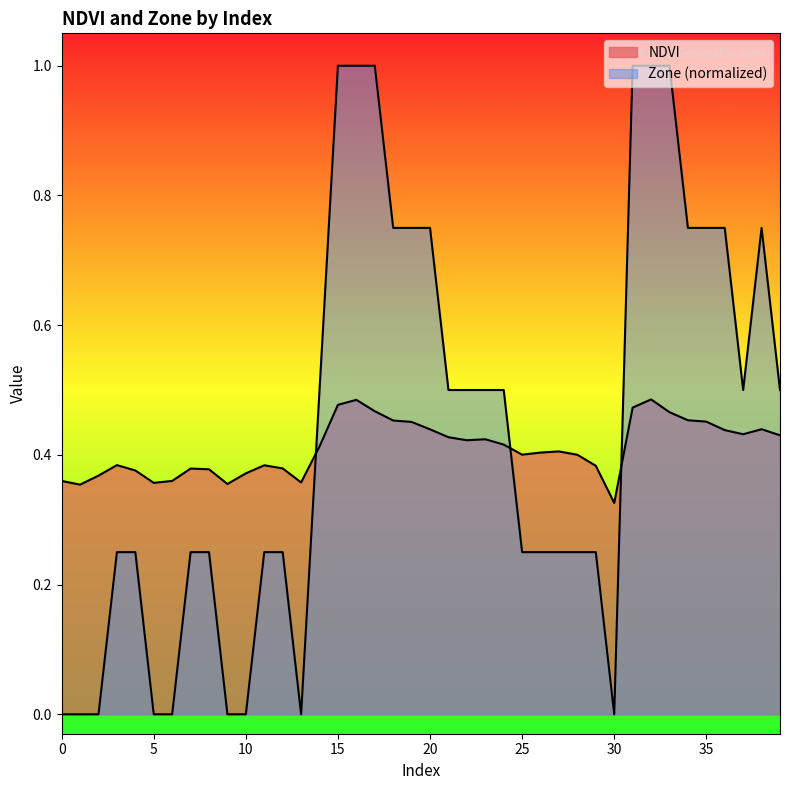

Rank the series at 2 from lowest to highest value.

Zone, NDVI